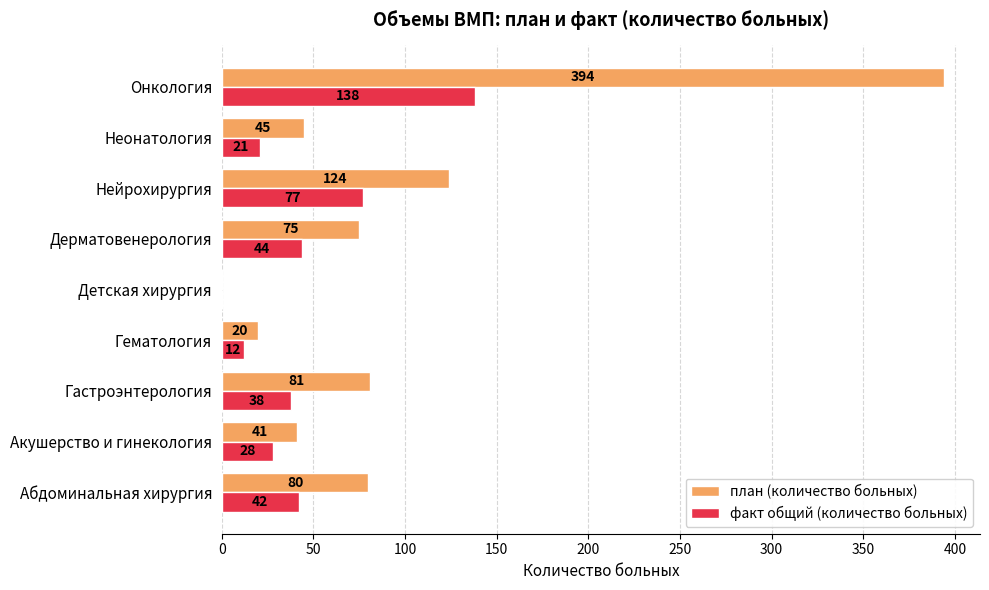

What is the average value of the план (количество больных) series?

96